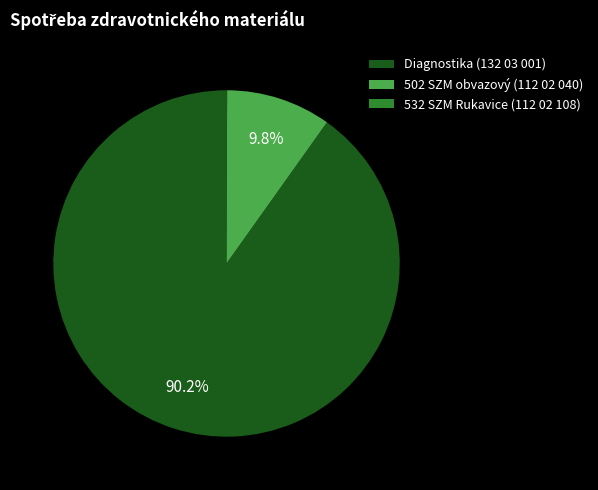

What is the largest slice in the pie chart?

Diagnostika (132 03 001)